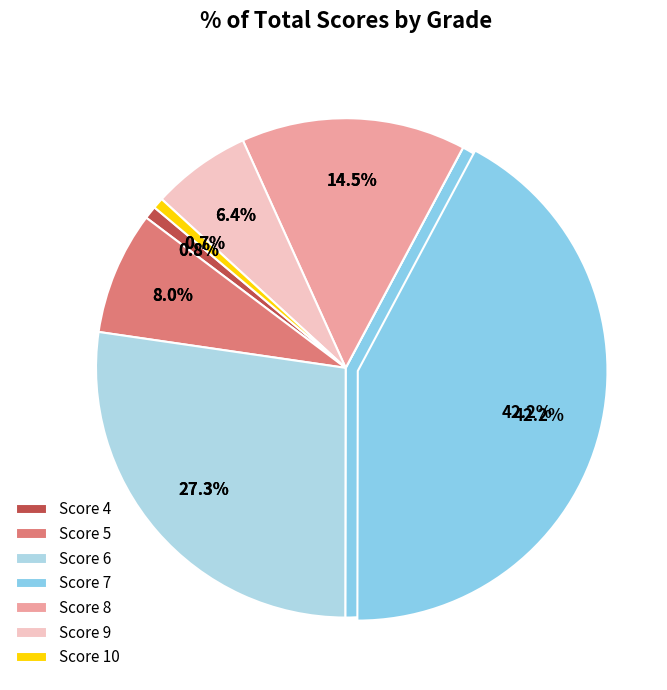

Combined, do 8 and 4 account for over 50%?

No